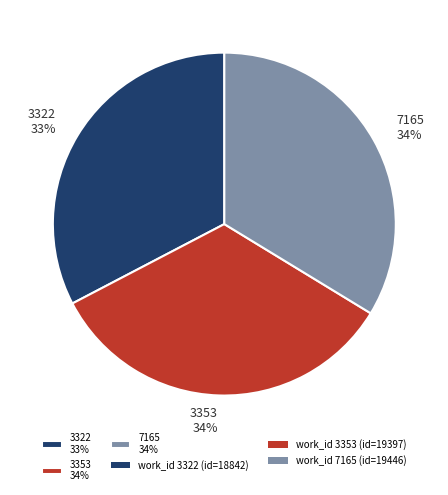

Is there any slice that represents more than half of the pie?

No